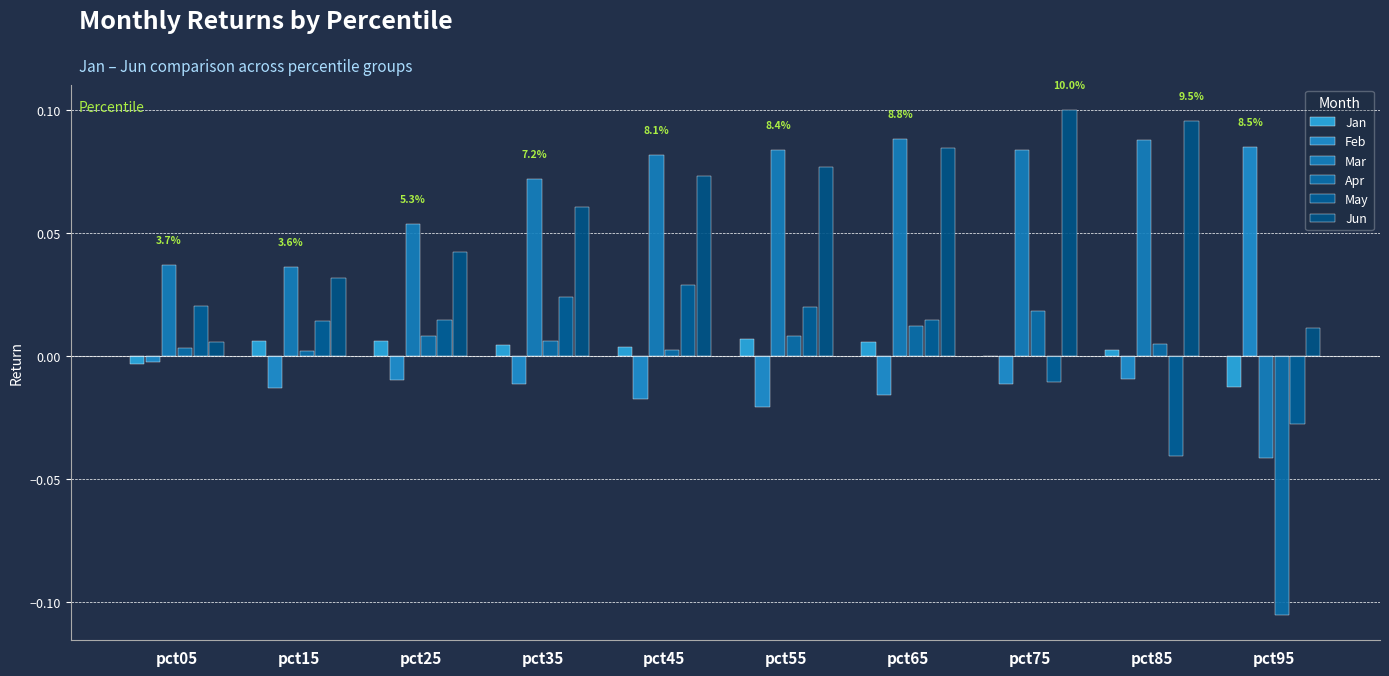

The Feb series shows -0.0 at pct85. True or false?

True